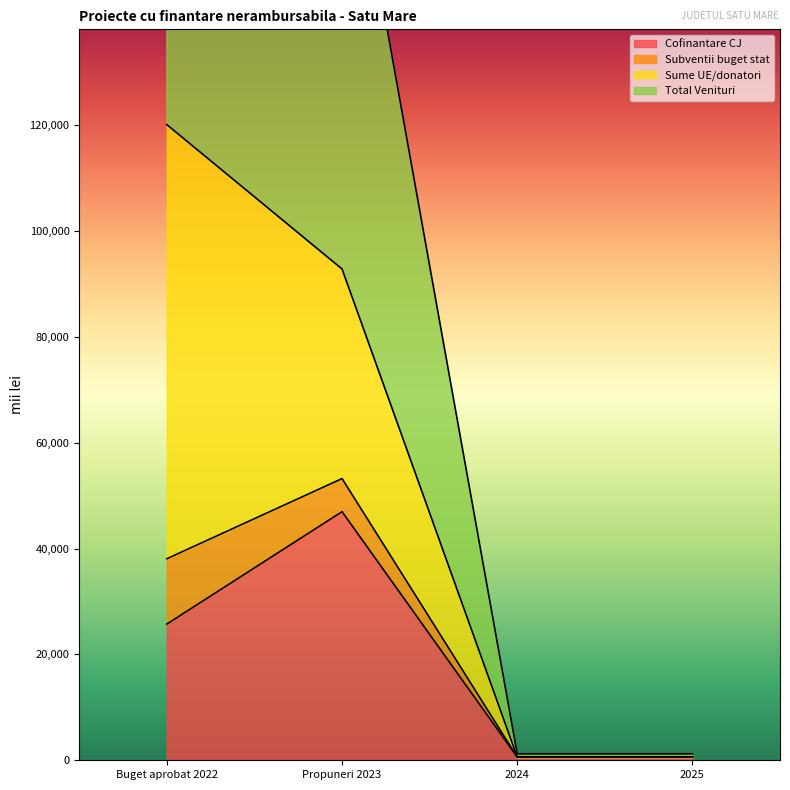

What is the label of the 3rd point from the left?

2024